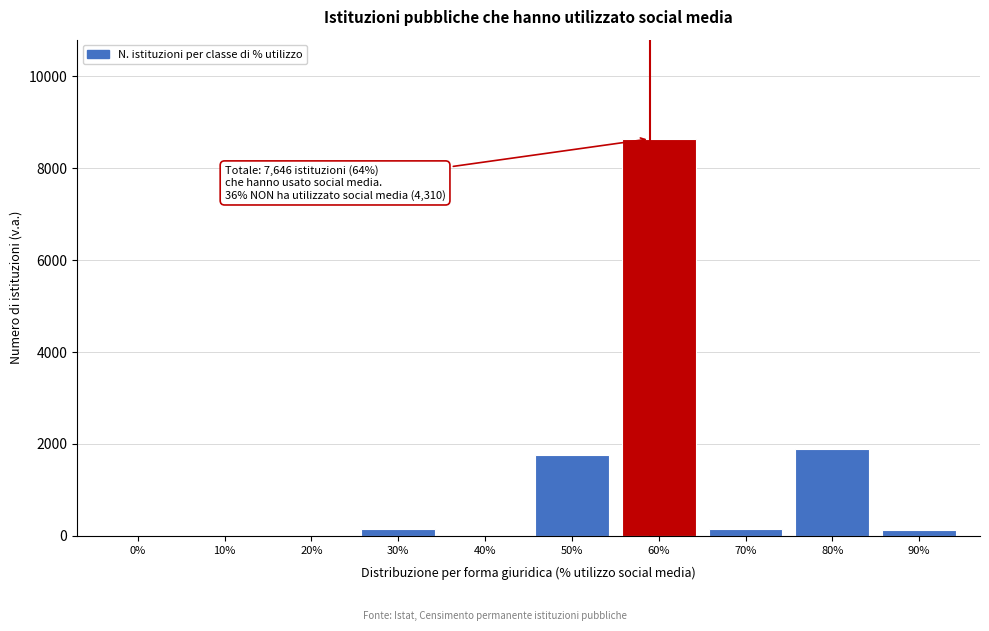

What is the sum of all values?

12679